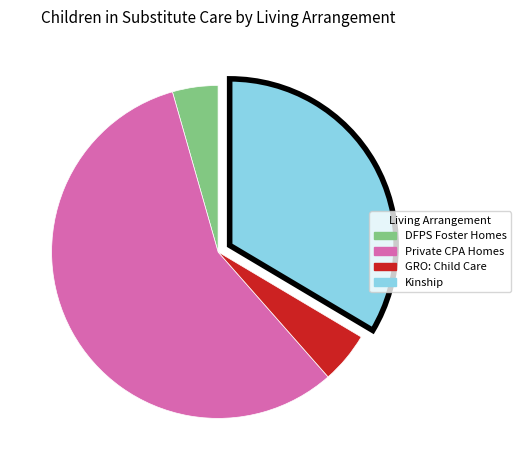

Does any single category account for the majority?

Yes